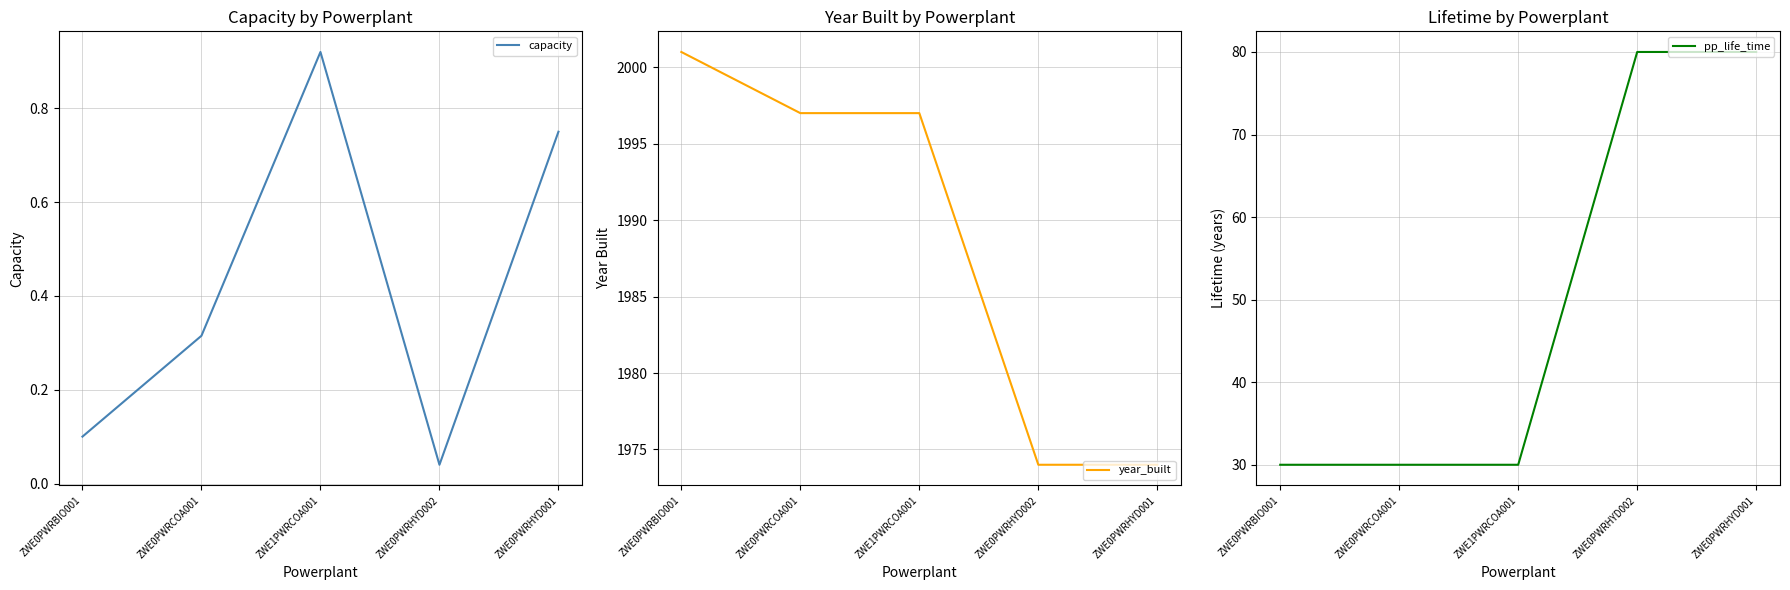

What is the maximum value shown in the chart?

2001.0